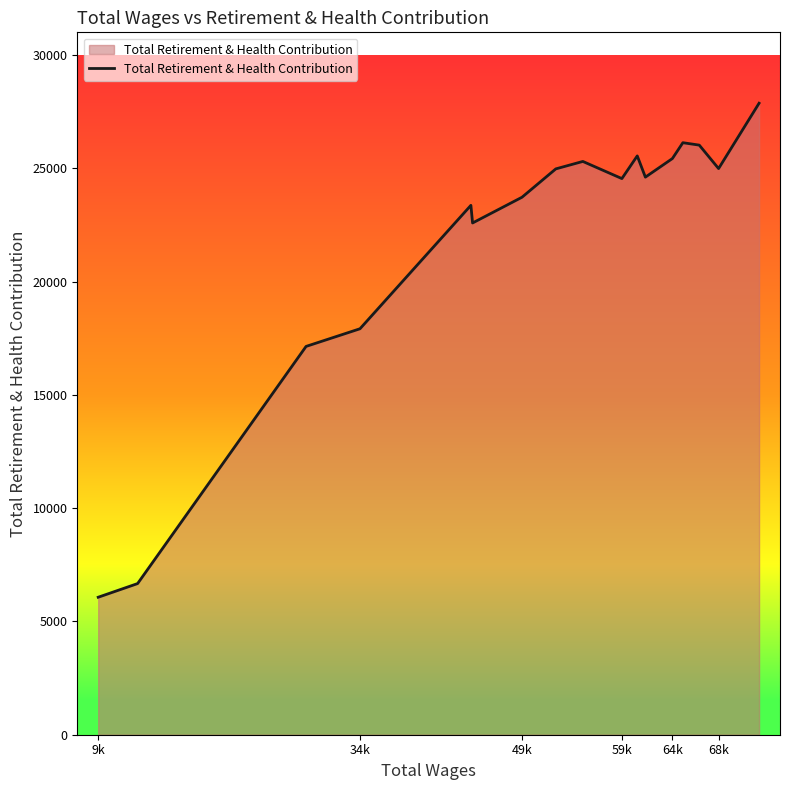

How many interior local valleys (lower than both neighbors) does the data have?

4